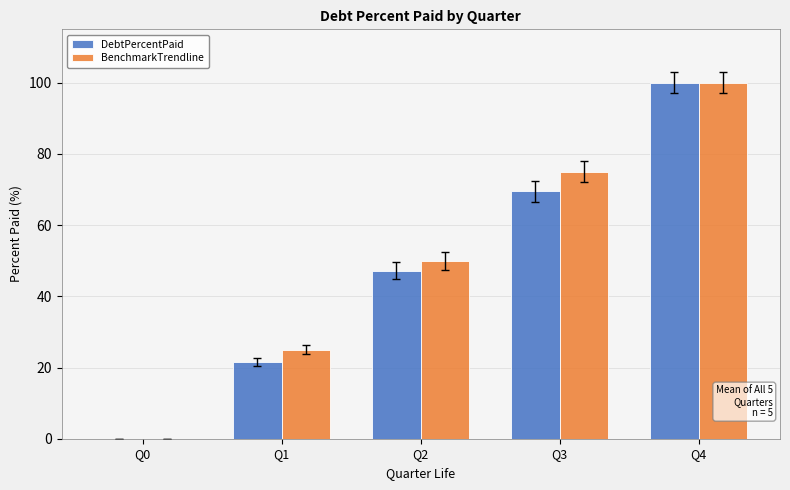

Where is DebtPercentPaid nearest to the value 50?

Q2